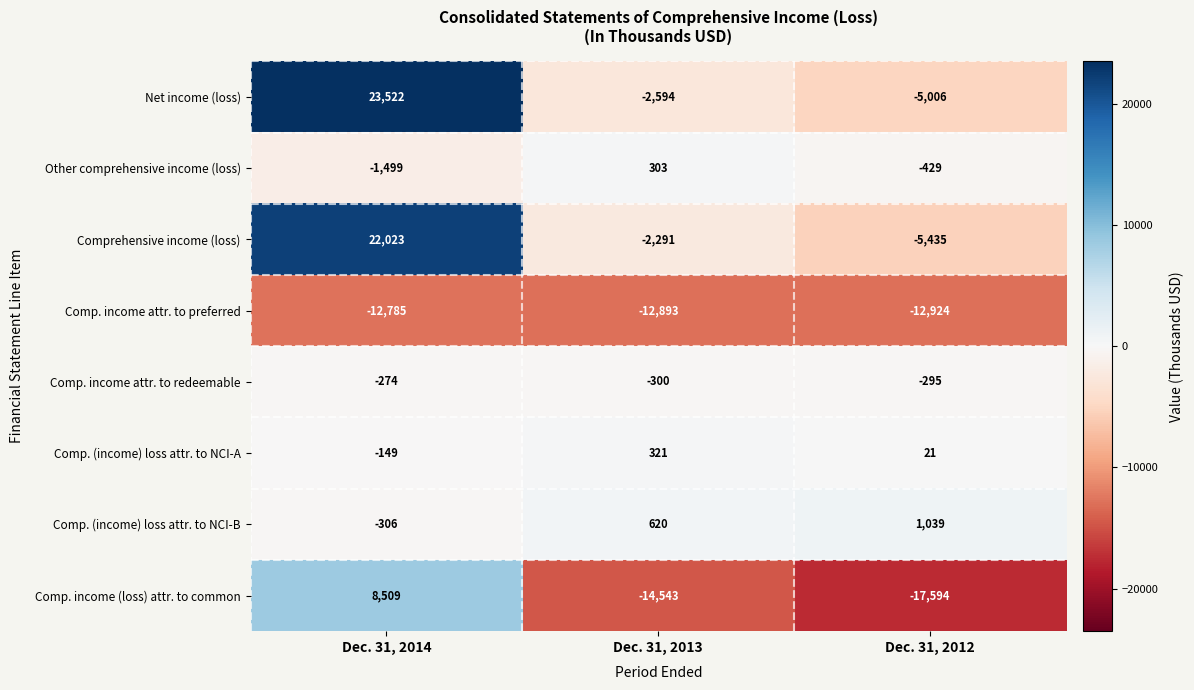

Reading left to right, transcribe all the data shown in this chart.

Net income (loss): Dec. 31, 2014=23522	Dec. 31, 2013=-2594	Dec. 31, 2012=-5006
Other comprehensive income (loss): Dec. 31, 2014=-1499	Dec. 31, 2013=303	Dec. 31, 2012=-429
Comprehensive income (loss): Dec. 31, 2014=22023	Dec. 31, 2013=-2291	Dec. 31, 2012=-5435
Comp. income attr. to preferred: Dec. 31, 2014=-12785	Dec. 31, 2013=-12893	Dec. 31, 2012=-12924
Comp. income attr. to redeemable: Dec. 31, 2014=-274	Dec. 31, 2013=-300	Dec. 31, 2012=-295
Comp. (income) loss attr. to NCI-A: Dec. 31, 2014=-149	Dec. 31, 2013=321	Dec. 31, 2012=21
Comp. (income) loss attr. to NCI-B: Dec. 31, 2014=-306	Dec. 31, 2013=620	Dec. 31, 2012=1039
Comp. income (loss) attr. to common: Dec. 31, 2014=8509	Dec. 31, 2013=-14543	Dec. 31, 2012=-17594